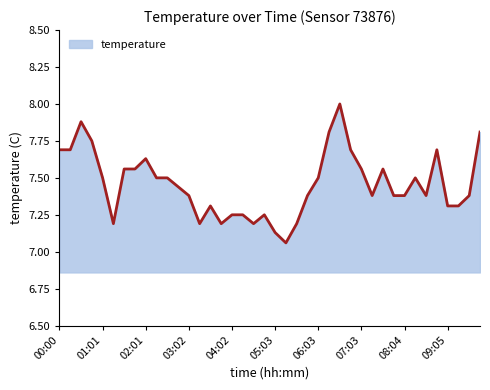

What is the difference between the maximum and minimum values?

0.9